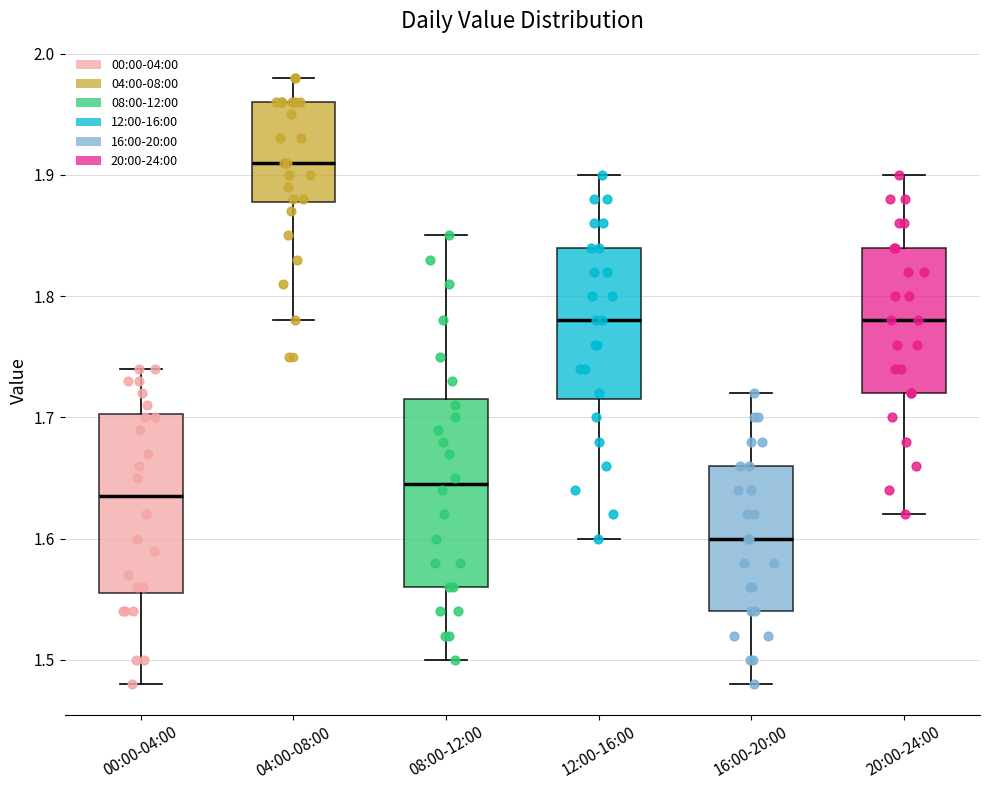

Reading left to right, read every box against the y-axis: the position of its median line, the range the box covers, and the ends of its whiskers. The values are not printed on the chart, so give them approximately, as read against the axis.

00:00-04:00: median 1.64, box 1.56 to 1.70, whiskers 1.48 to 1.74
04:00-08:00: median 1.91, box 1.88 to 1.96, whiskers 1.78 to 1.98
08:00-12:00: median 1.65, box 1.56 to 1.72, whiskers 1.50 to 1.85
12:00-16:00: median 1.78, box 1.72 to 1.84, whiskers 1.60 to 1.90
16:00-20:00: median 1.60, box 1.54 to 1.66, whiskers 1.48 to 1.72
20:00-24:00: median 1.78, box 1.72 to 1.84, whiskers 1.62 to 1.90